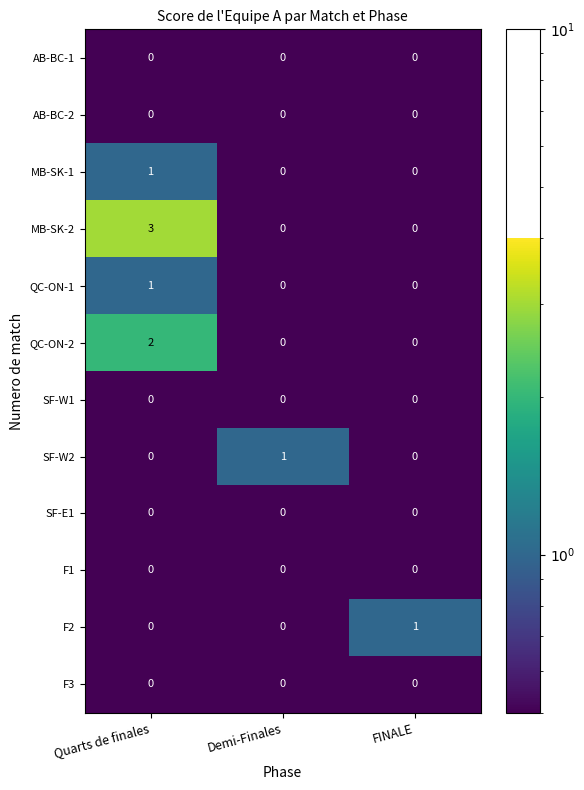

Which series has the largest range (max minus min)?

MB-SK-2